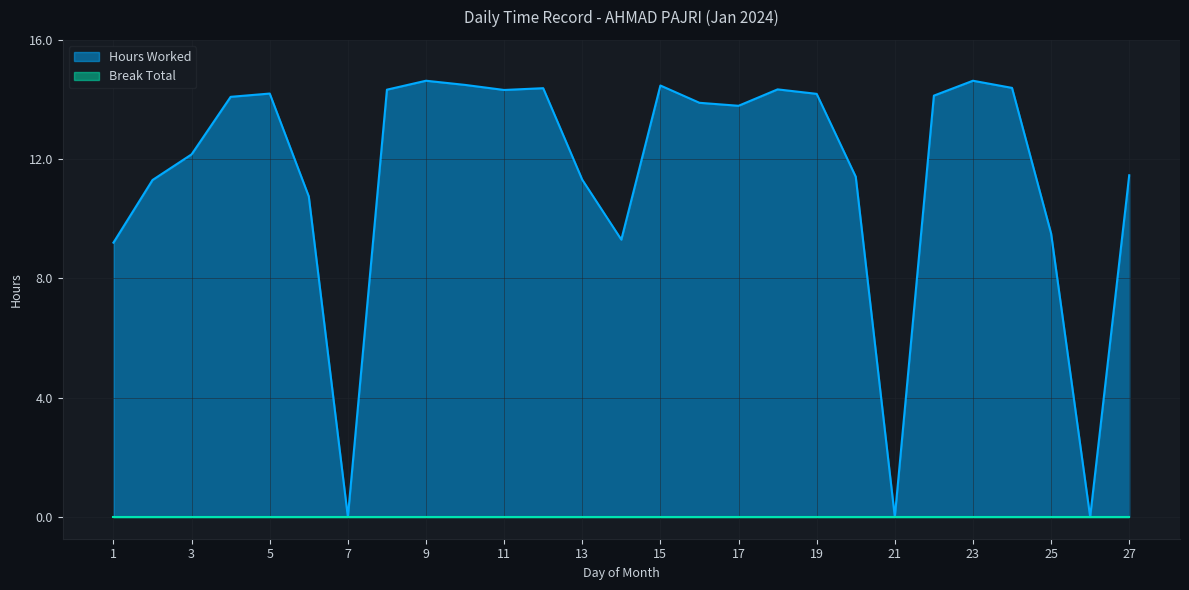

Reading left to right, transcribe all the data shown in this chart.

9.2	11.3	12.2	14.1	14.2	10.8	0.0	14.3	14.6	14.5	14.3	14.4	11.3	9.3	14.5	13.9	13.8	14.3	14.2	11.4	0.0	14.1	14.6	14.4	9.5	0.0	11.5